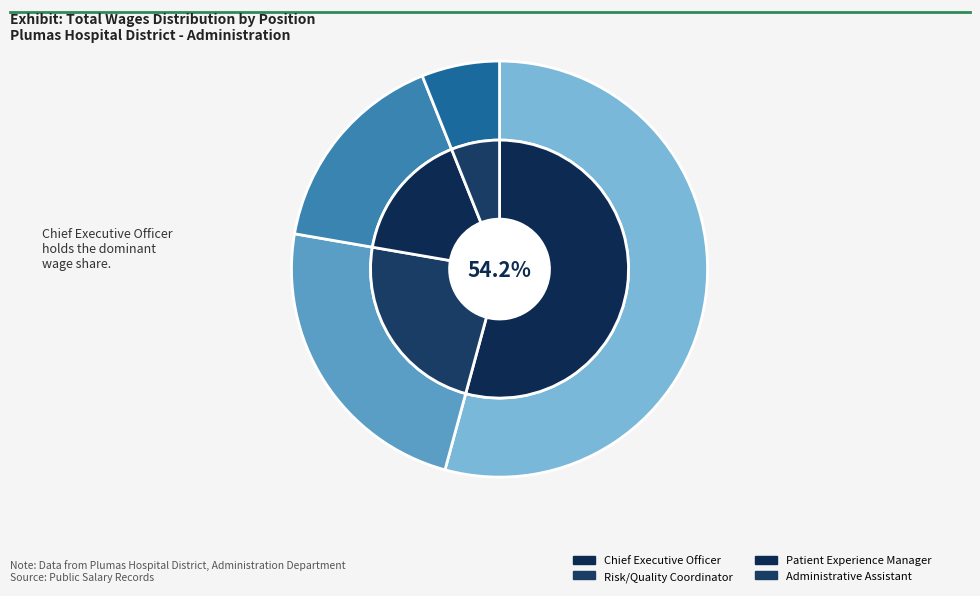

The Chief Executive Officer slice represents 54% of the pie. True or false?

True